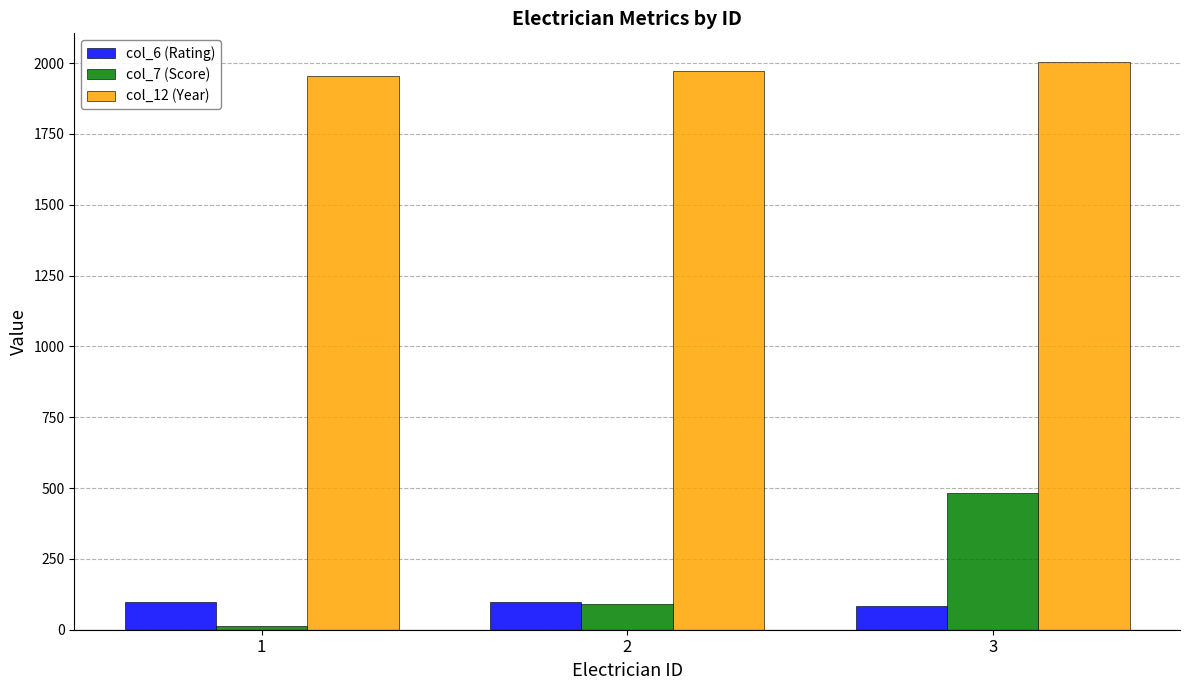

Rank the series by their maximum value, from highest to lowest.

col_12 (Year), col_7 (Score), col_6 (Rating)